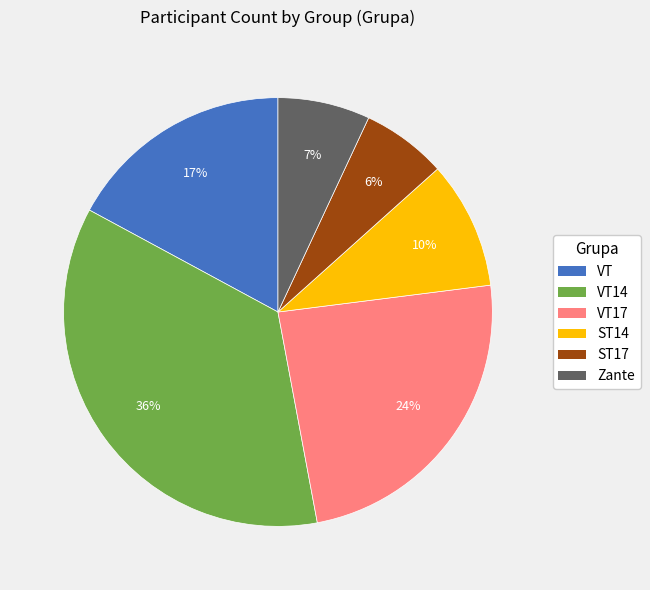

What percentage is the VT slice, to the nearest percent?

17%